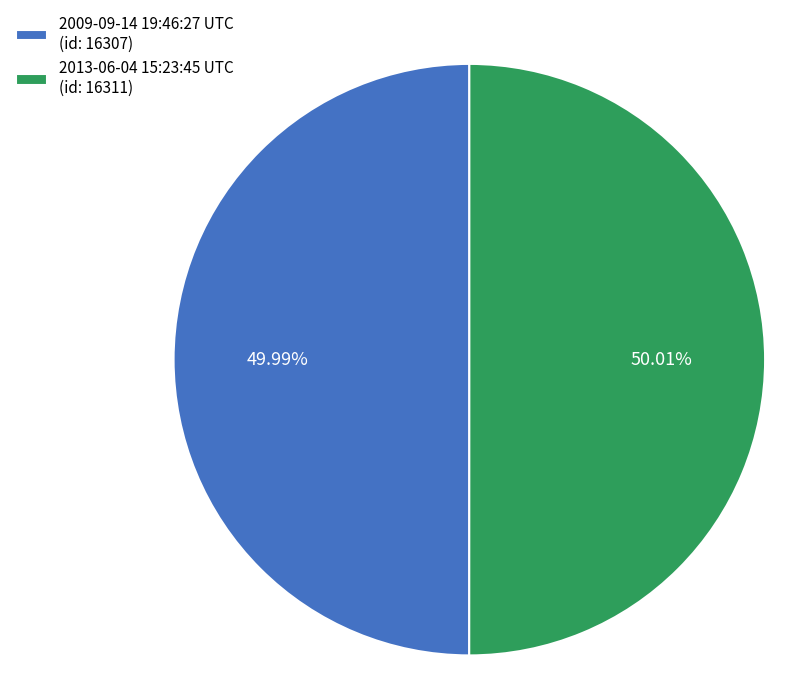

Is the sum of 2013-06-04 15:23:45 UTC (id: 16311) and 2009-09-14 19:46:27 UTC (id: 16307) greater than half?

Yes